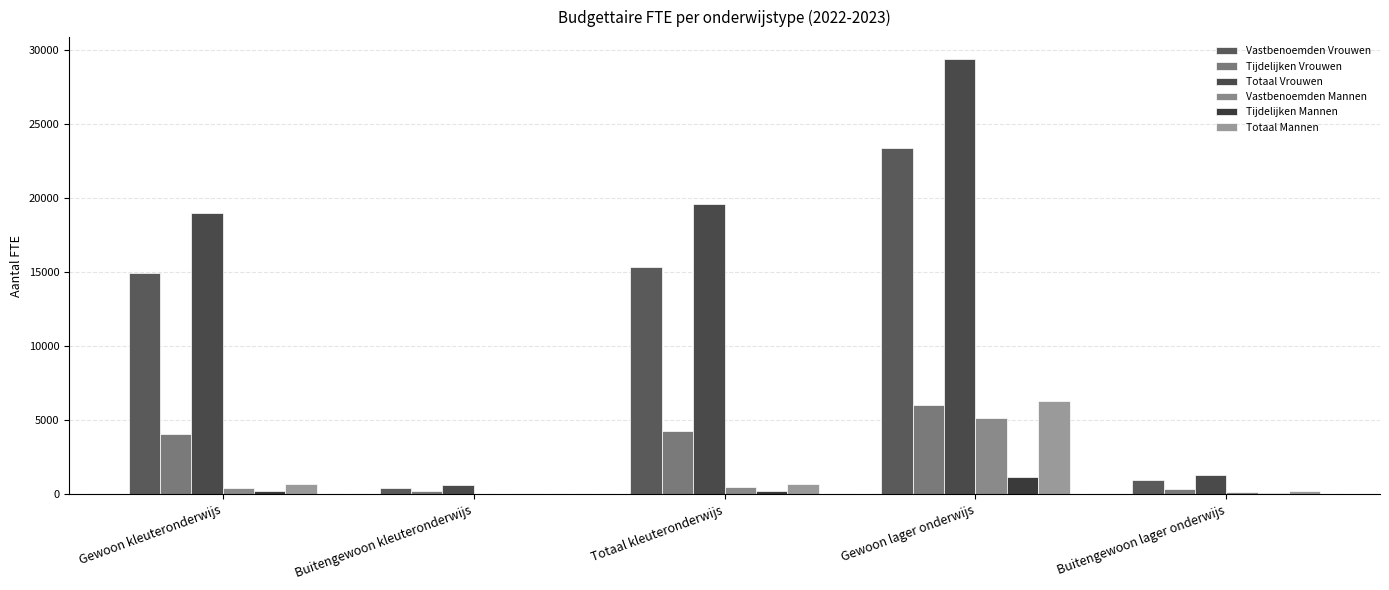

What is the label of the 5th bar from the left?

Buitengewoon lager onderwijs